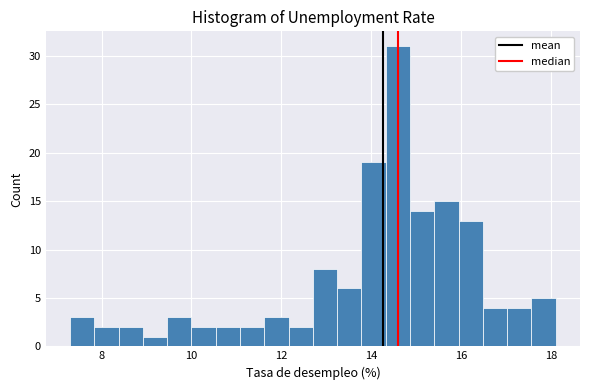

Around what value on the x-axis is the tallest bar? Give the approximate position of its centre, as read against the axis.

14.6